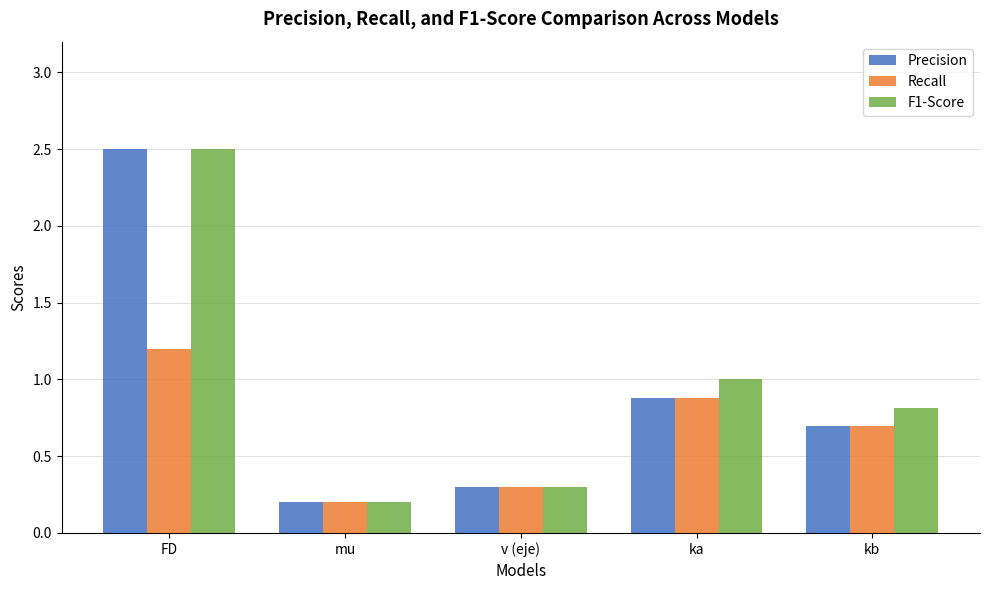

The value of Precision at kb is 0.7. True or false?

True